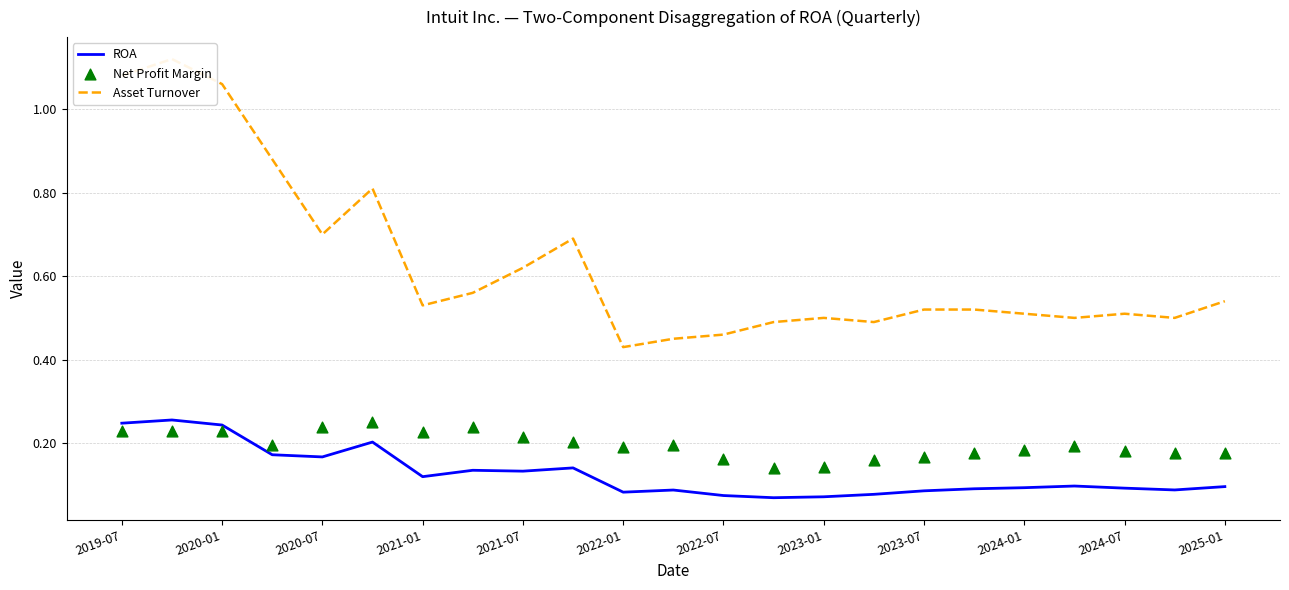

At how many categories does at least one series exceed 0?

23